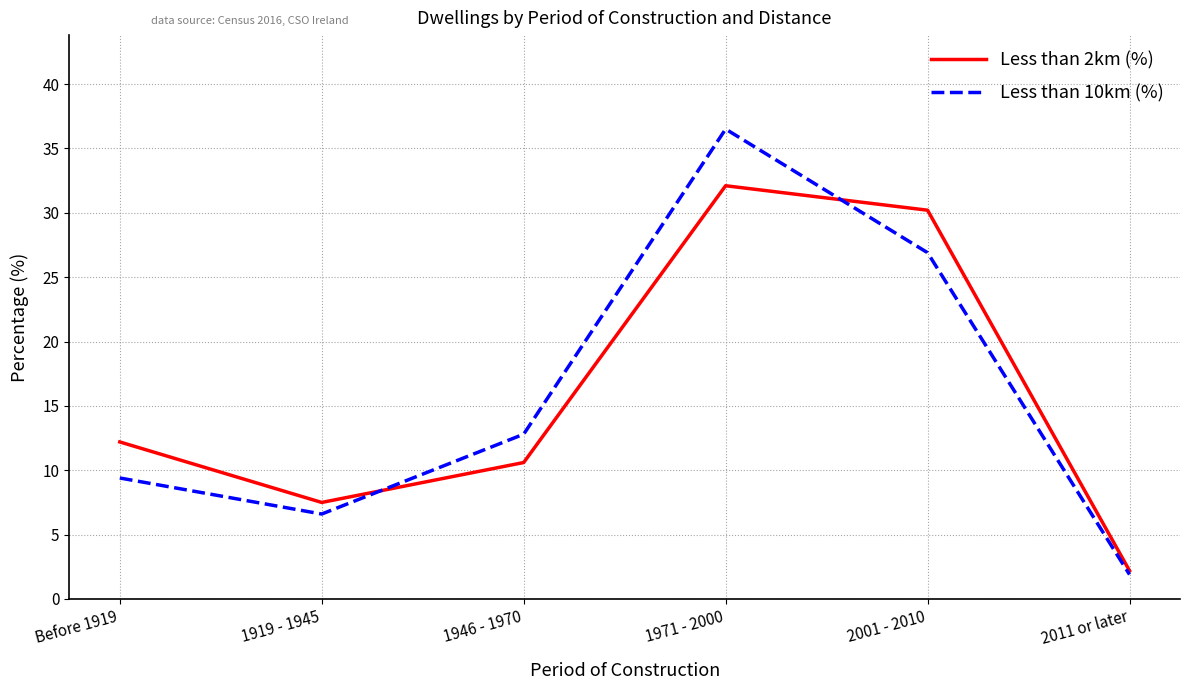

Rank the categories by Less than 2km (%) value from highest to lowest.

1971 - 2000, 2001 - 2010, Before 1919, 1946 - 1970, 1919 - 1945, 2011 or later